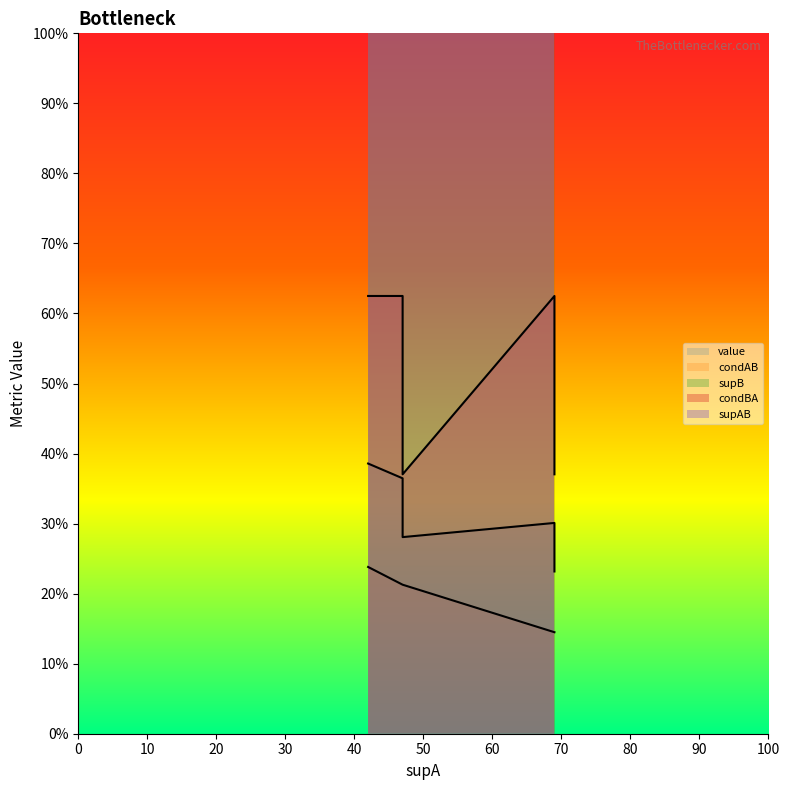

True or false: supB has a value of 16.0 at 69.

True